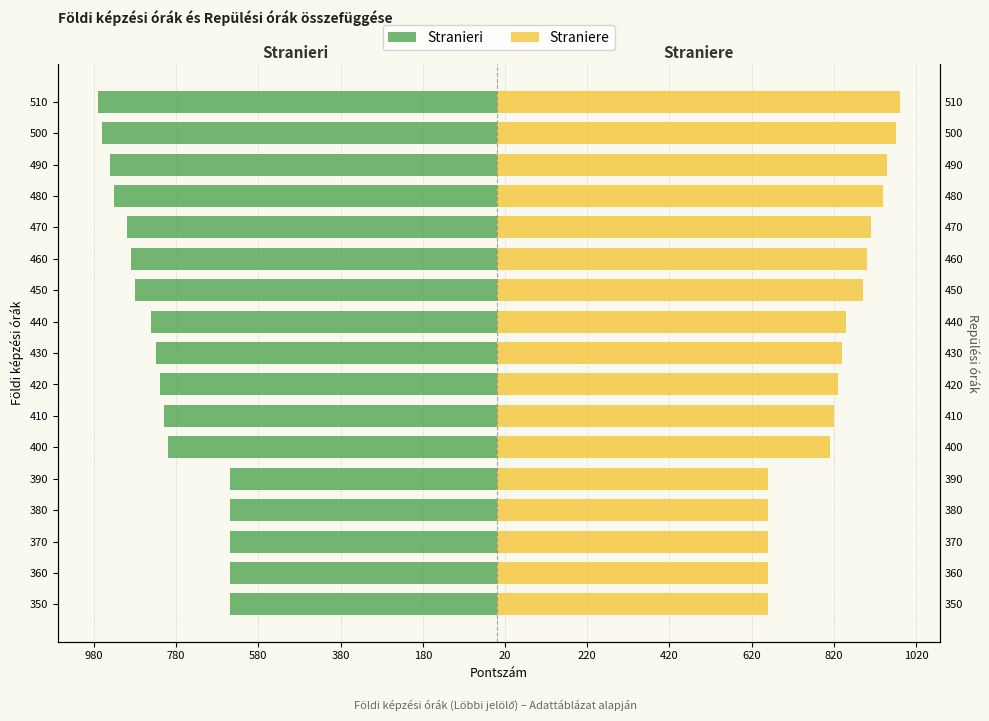

How many bars are there in total?

34